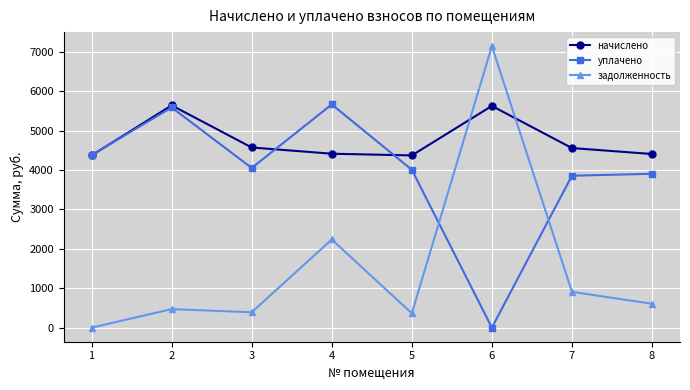

At which label is уплачено closest to 2831?

7